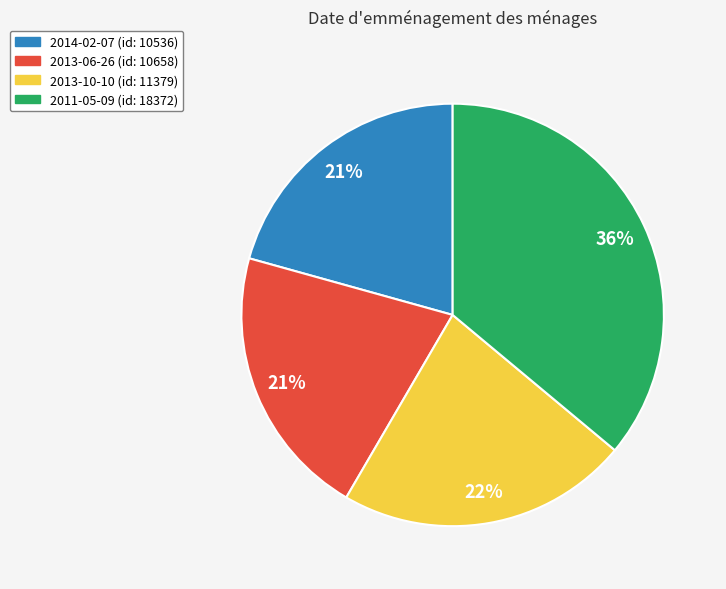

True or false: 2014-02-07 accounts for 34% of the total.

False